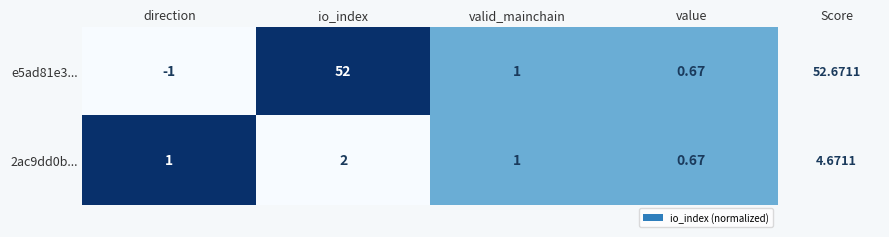

Is the value of 2ac9dd0b... at value greater than the value of e5ad81e3... at direction?

Yes